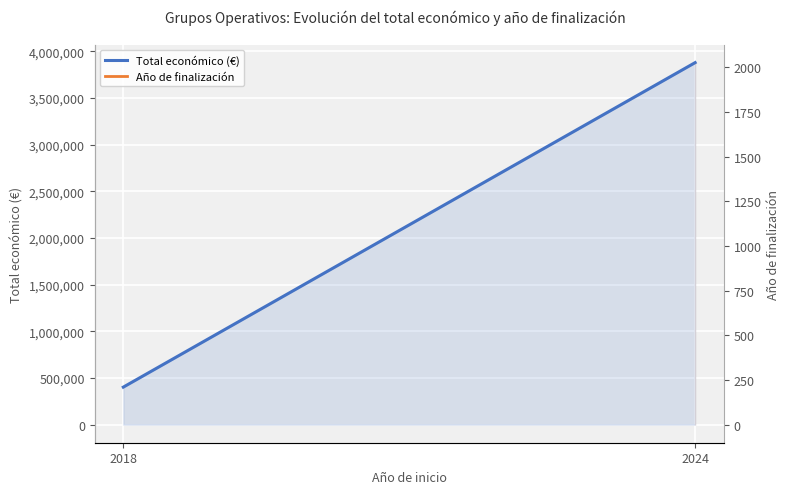

What is the difference between the maximum and minimum values?

3476660